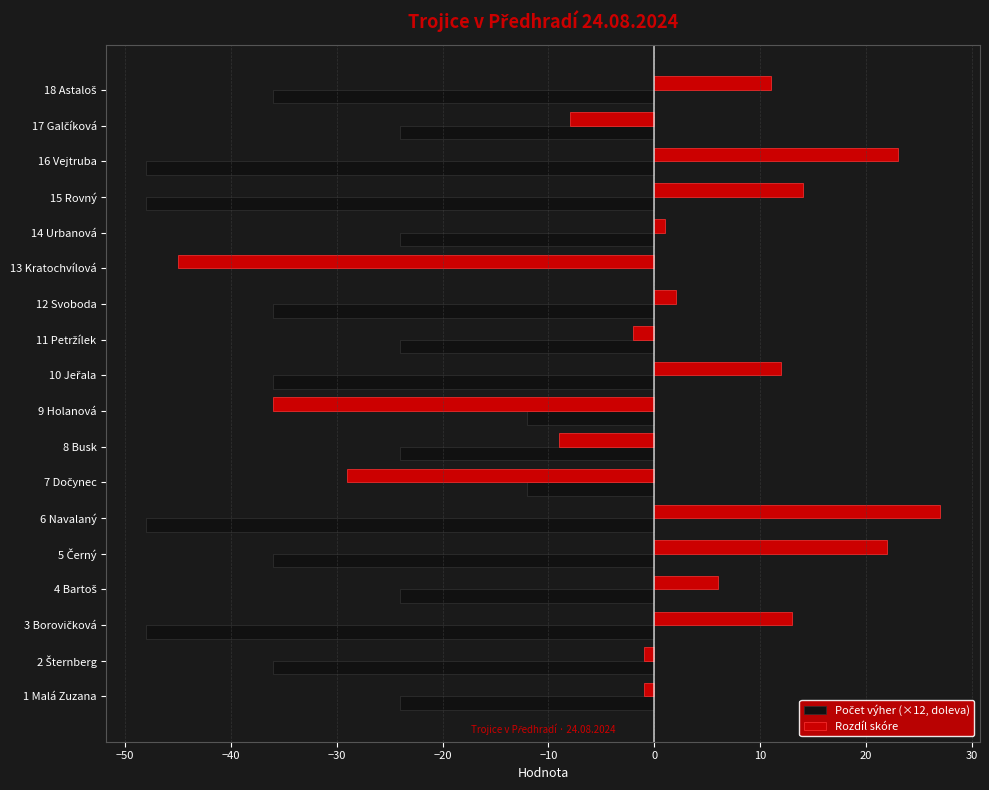

What is the greatest value displayed?

27